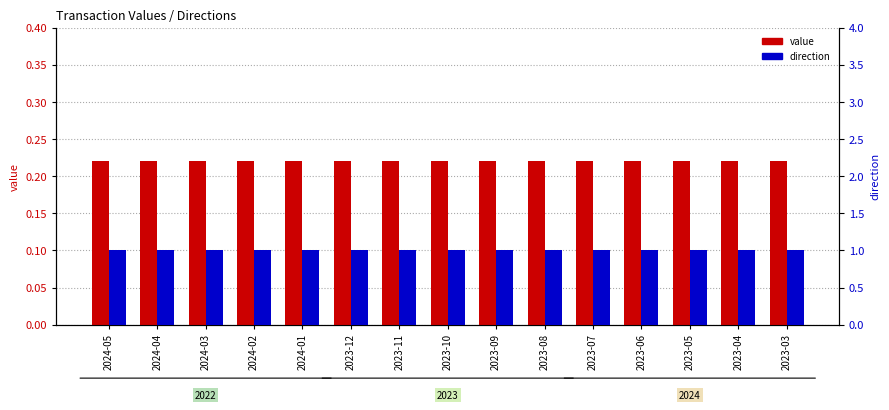

Which series has the largest range (max minus min)?

value